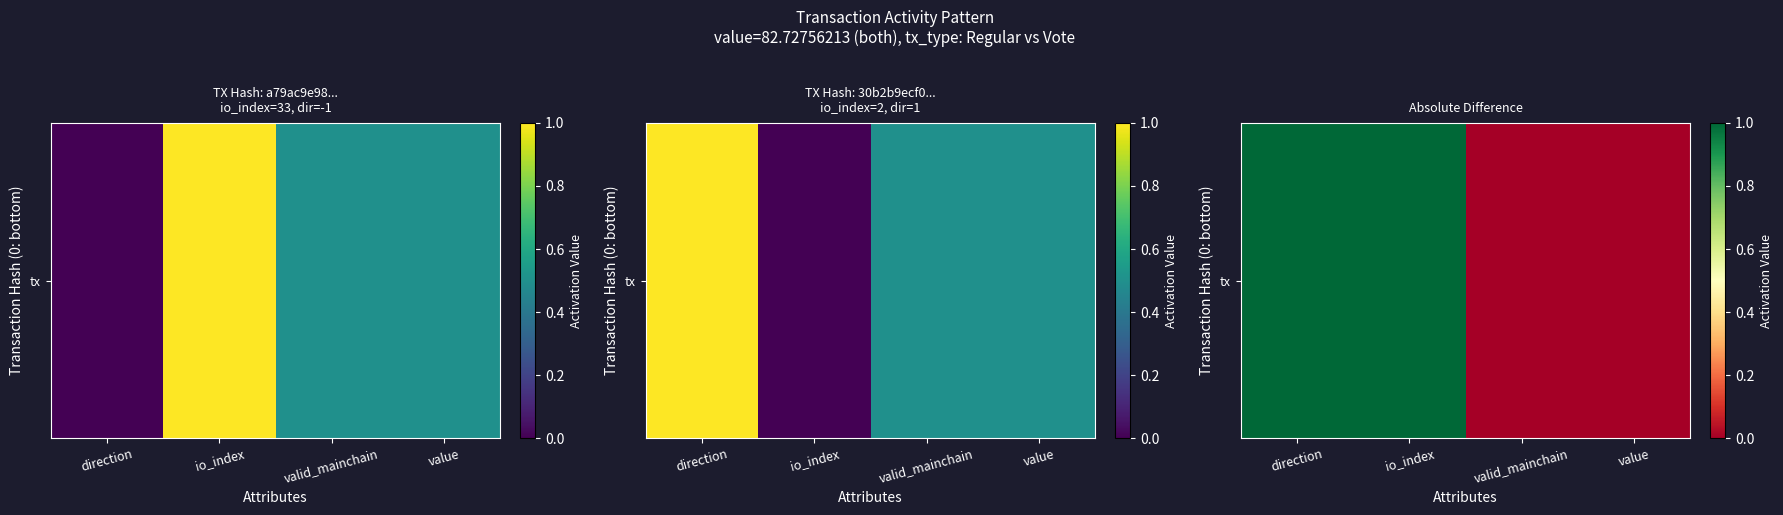

Which has a higher value, io_index or direction?

io_index